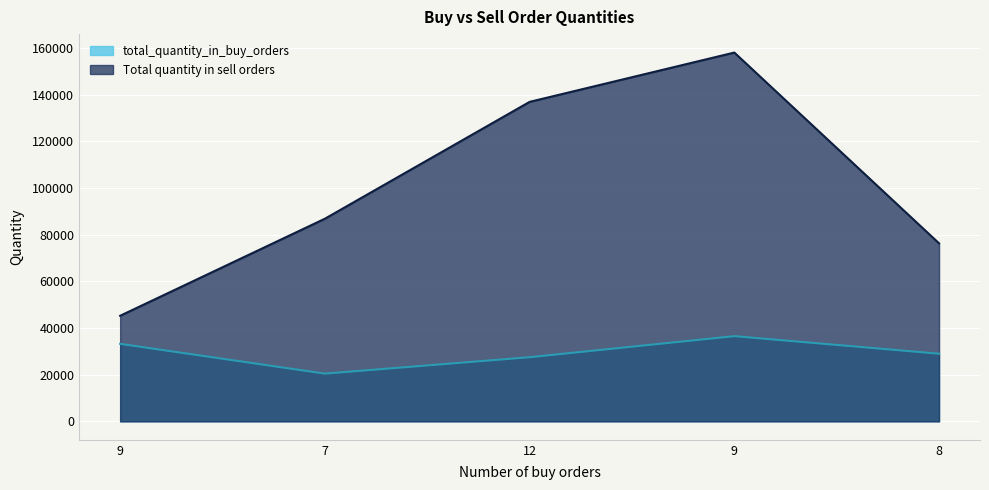

True or false: total_quantity_in_buy_orders and Total quantity in sell orders intersect in this chart.

False